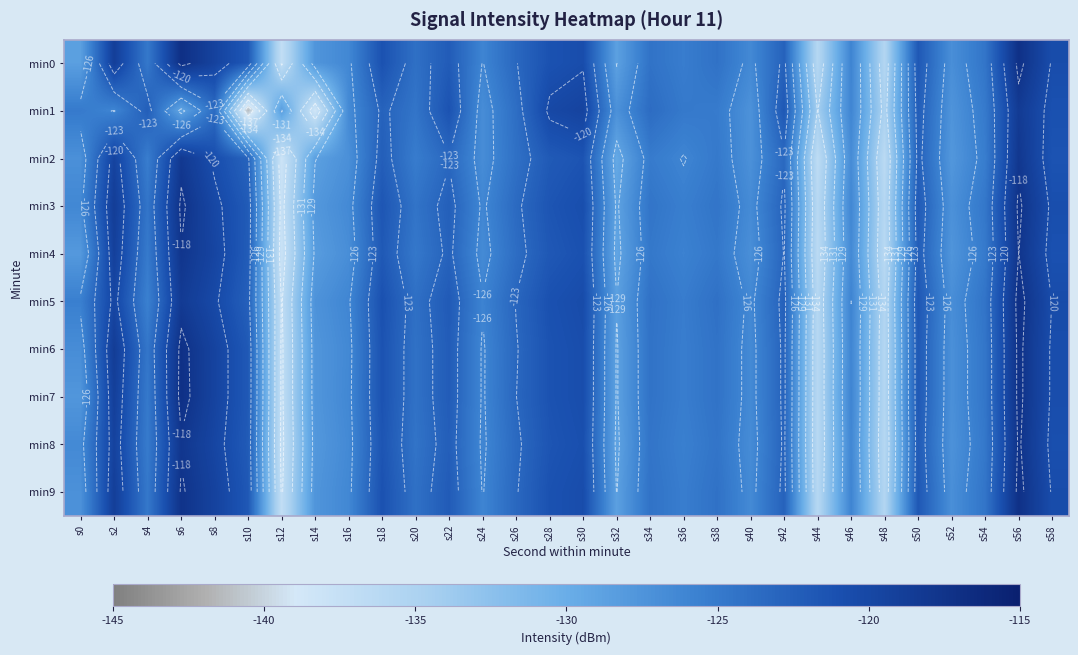

At which category is the sum across all series the highest?

s56